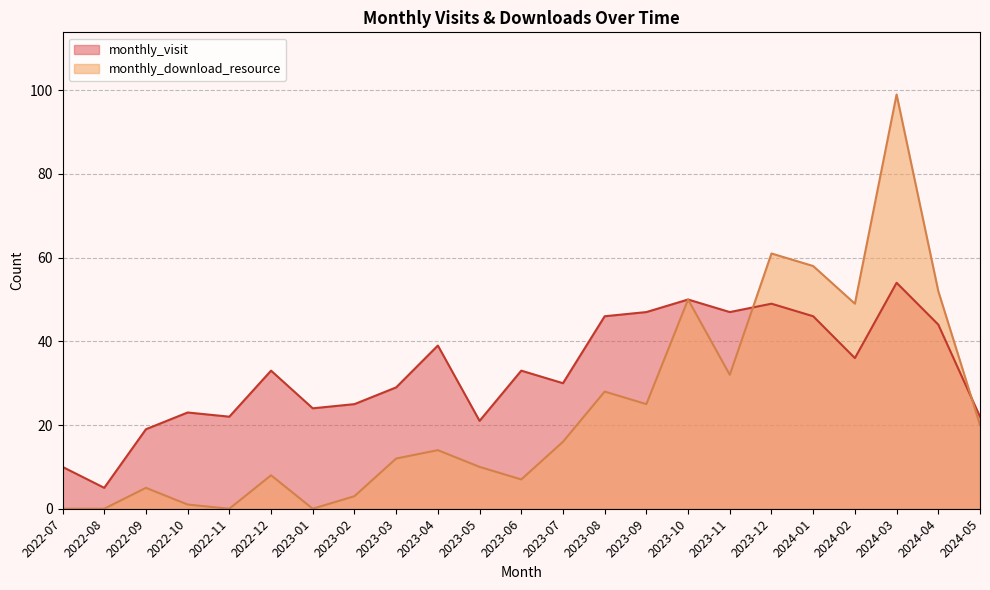

The monthly_visit series shows 22 at 2022-11. True or false?

True